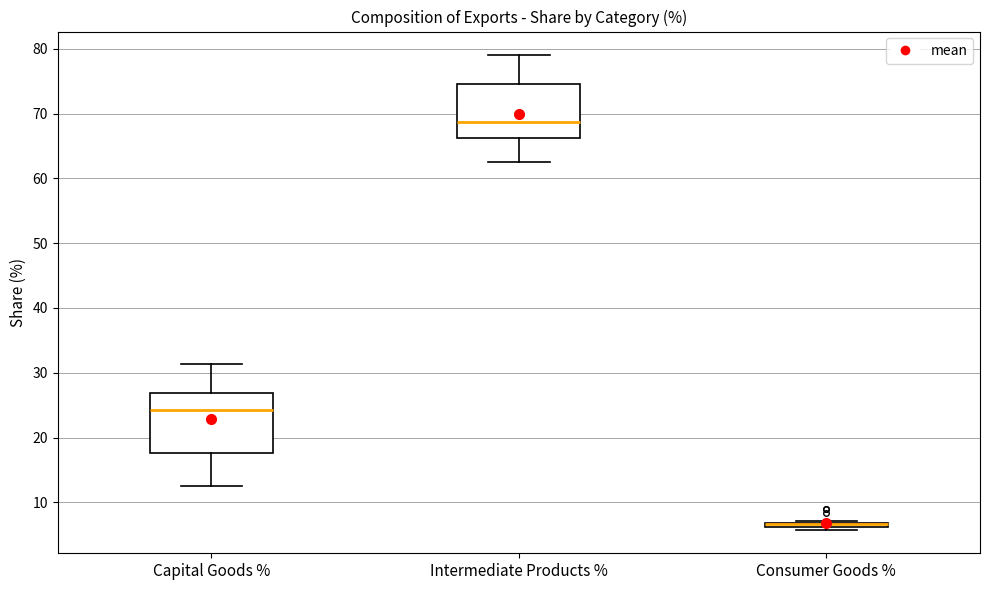

Where is the upper edge of the box for Capital Goods % on the y-axis? The values are not printed on the chart, so give them approximately, as read against the axis.

27